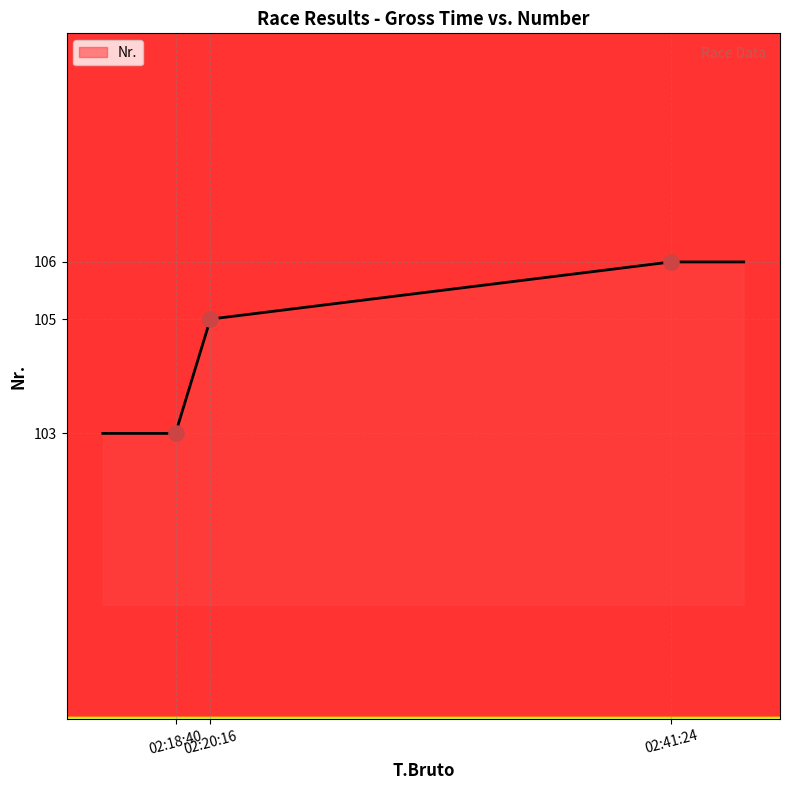

Which has a higher value, 02:18:40 or 02:41:24?

02:41:24